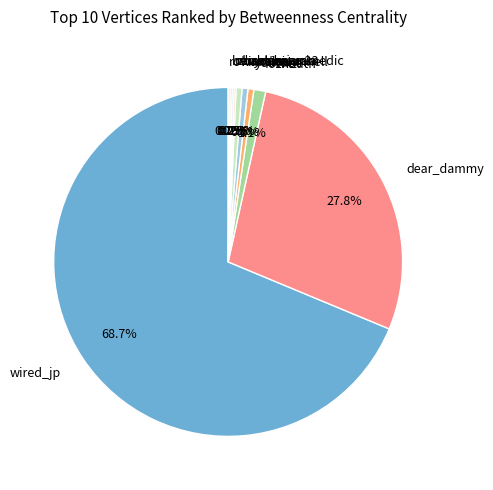

What portion of the pie excludes fozhoath?

98.9%